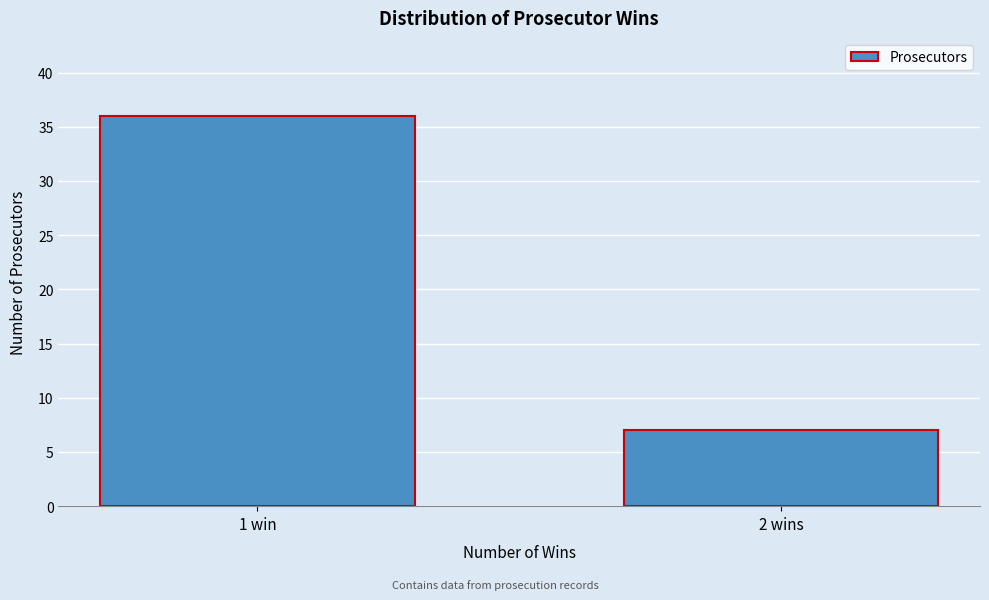

Reading left to right, transcribe all the data shown in this chart.

36	7